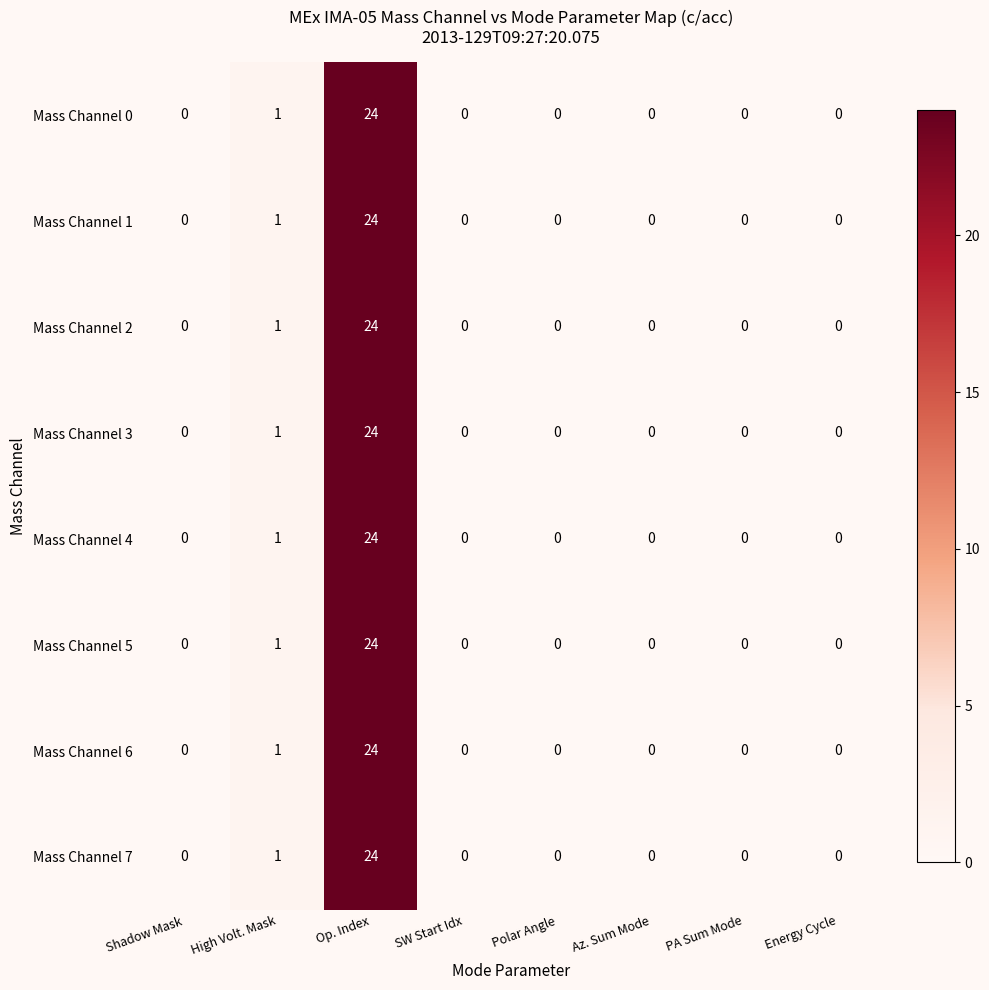

What is the sum of all Mass Channel 2 values?

25